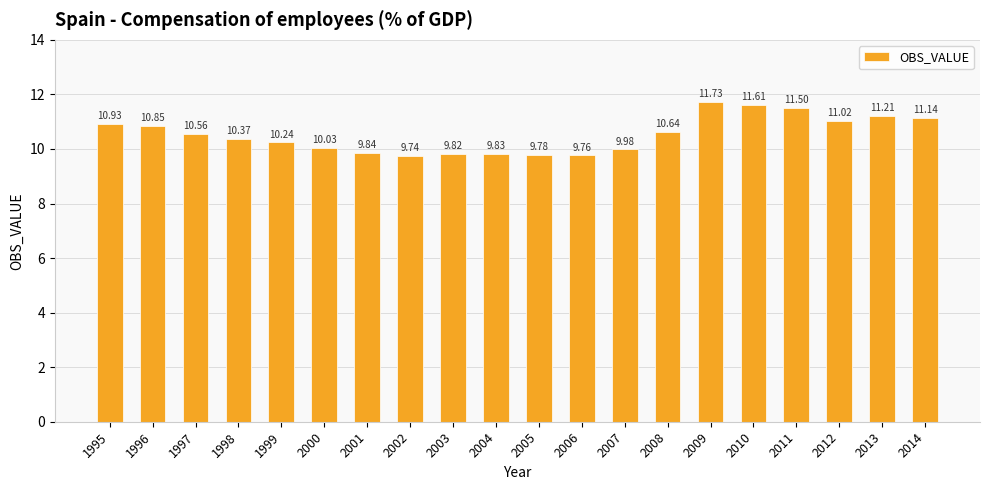

What is the approximate value at 2004?

9.8